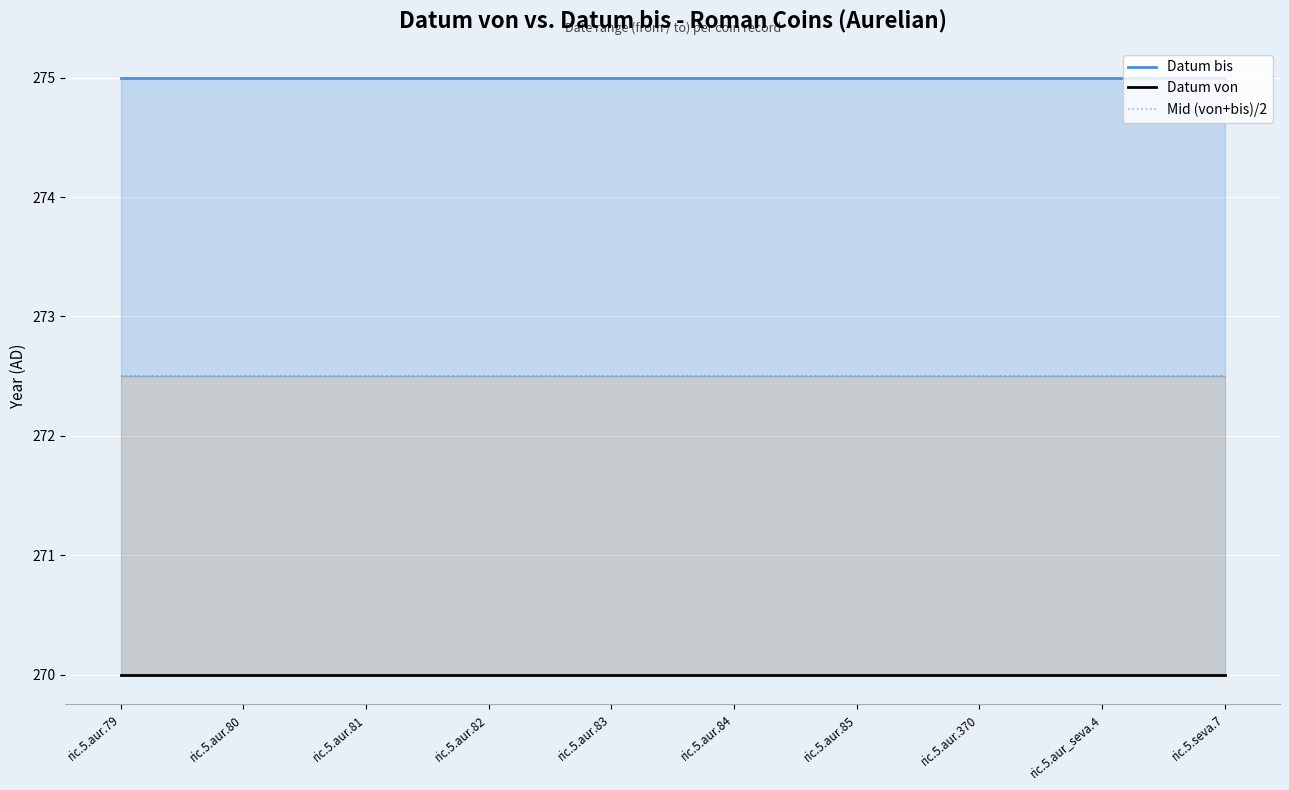

True or false: Mid (von+bis)/2 and Datum von intersect in this chart.

False